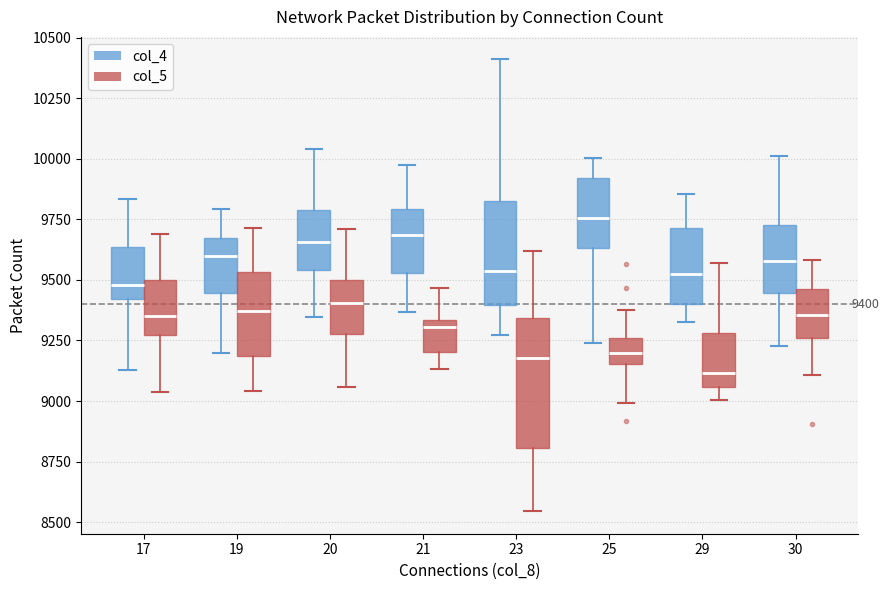

Which box is the tallest, from its lower edge to its upper edge?

23 (col_5)